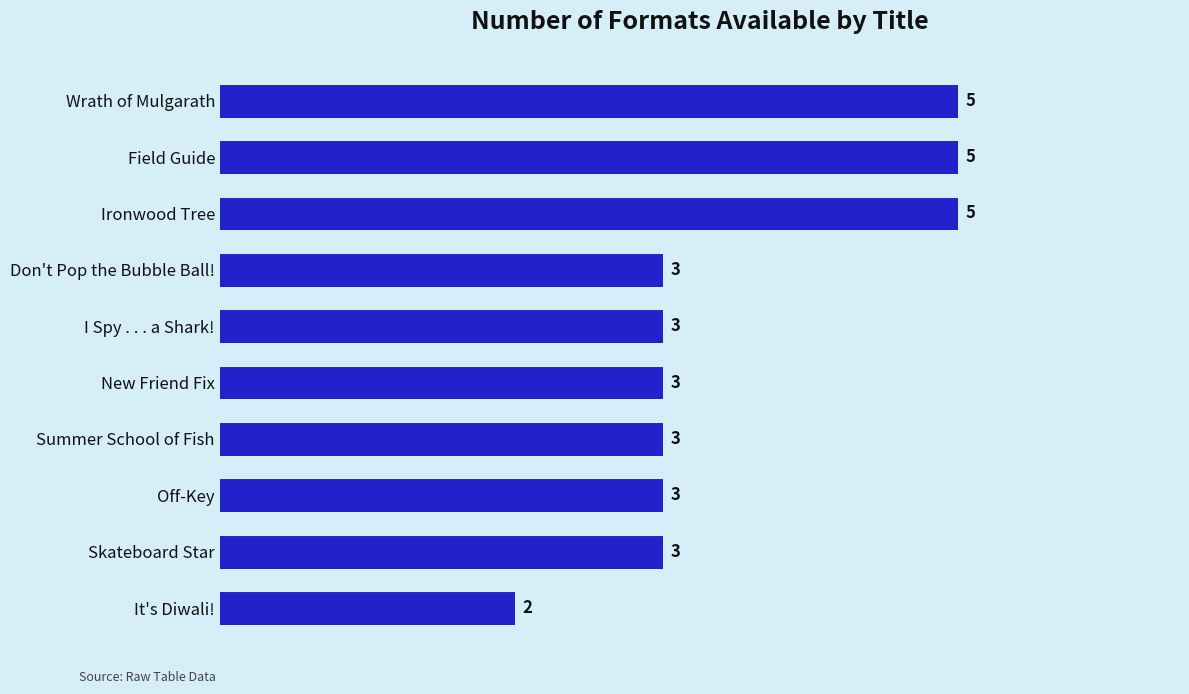

Reading bottom to top, what are all the values shown in this chart?

2	3	3	3	3	3	3	5	5	5